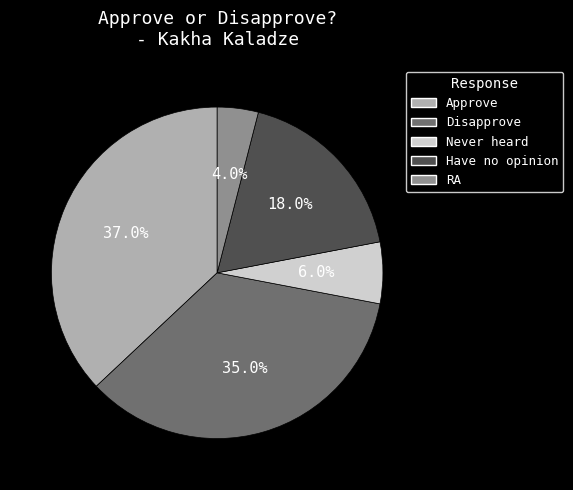

The Disapprove slice represents 44% of the pie. True or false?

False